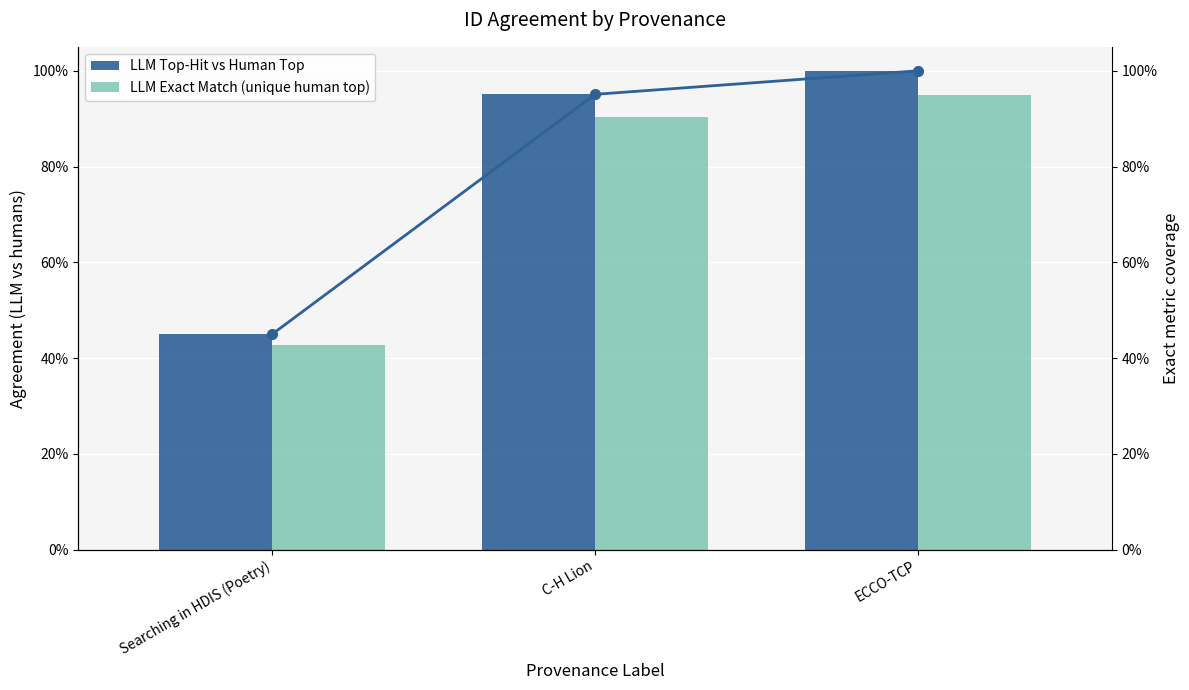

What position from the left is Searching in HDIS (Poetry)?

1